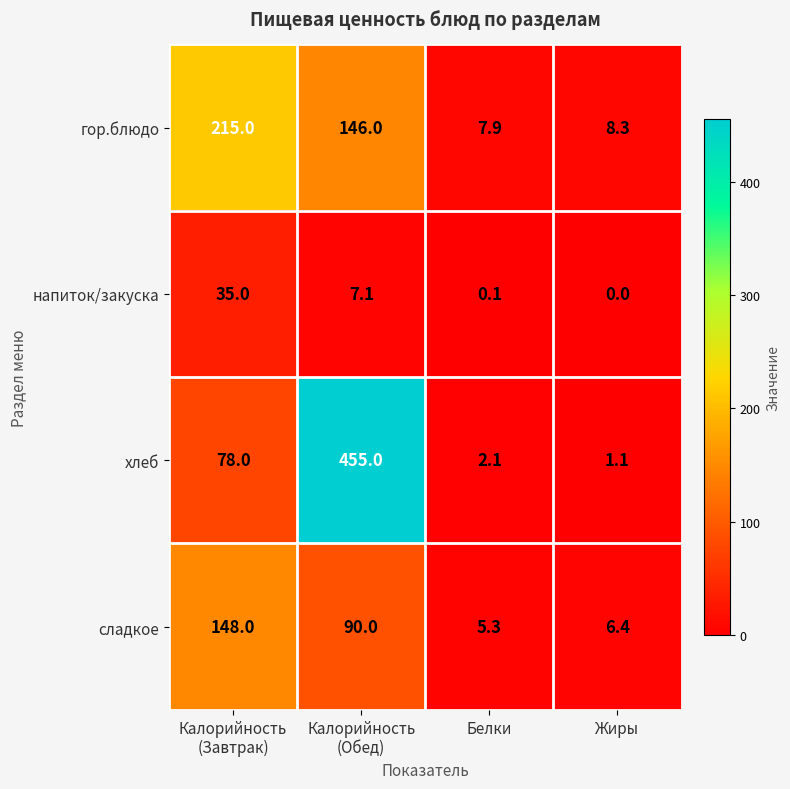

What is the difference between the highest and lowest values at Белки?

7.8